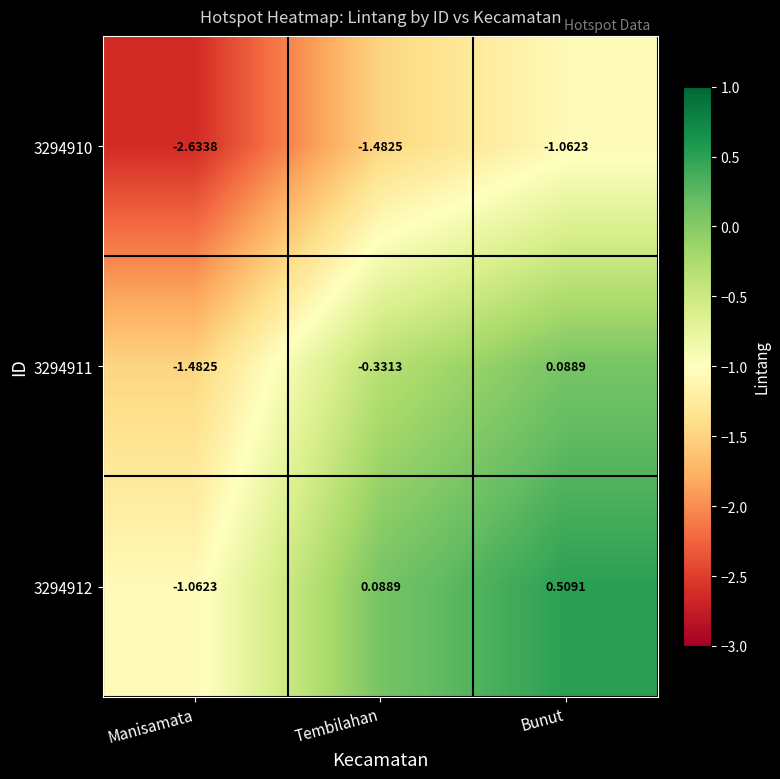

Where does the 3294911 series first go above 0?

Bunut